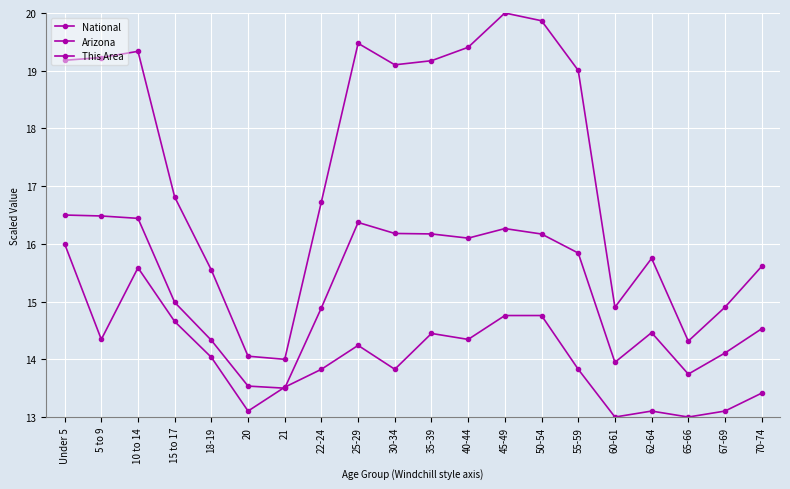

At which label is Arizona closest to 15?

15 to 17